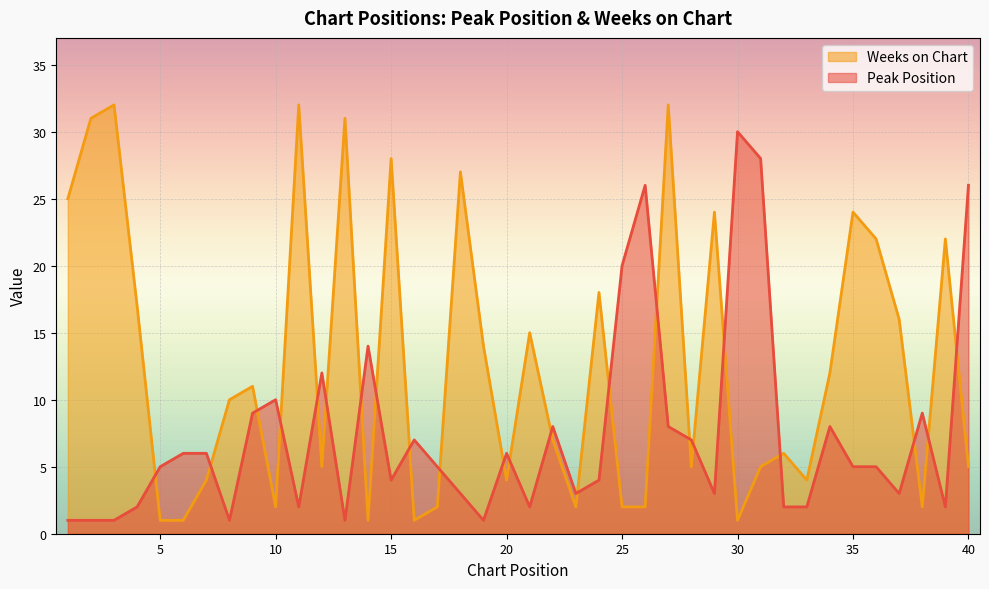

Which series has the largest total across all categories?

Weeks on Chart